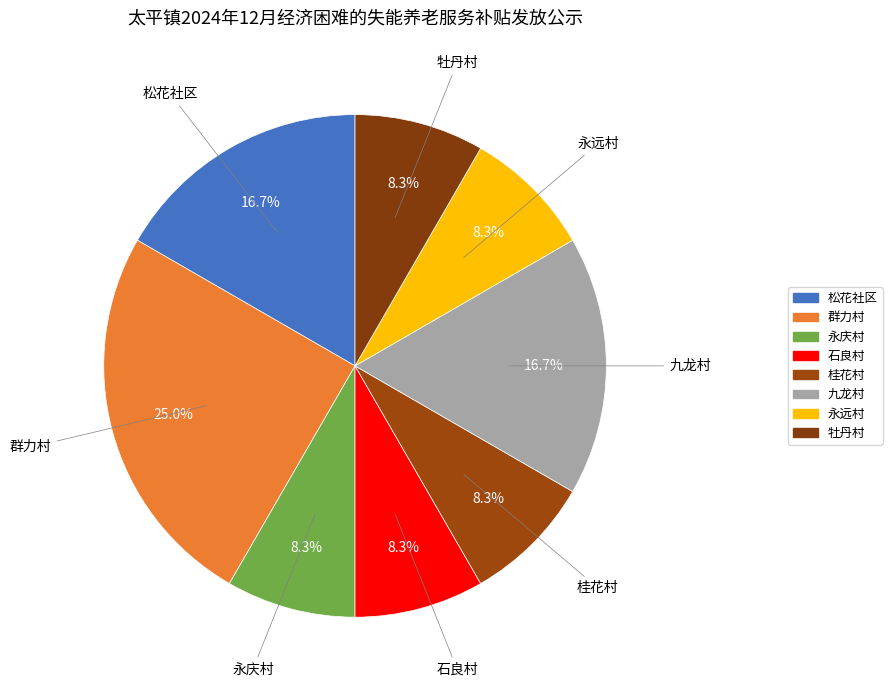

Count the number of slices in the pie.

8